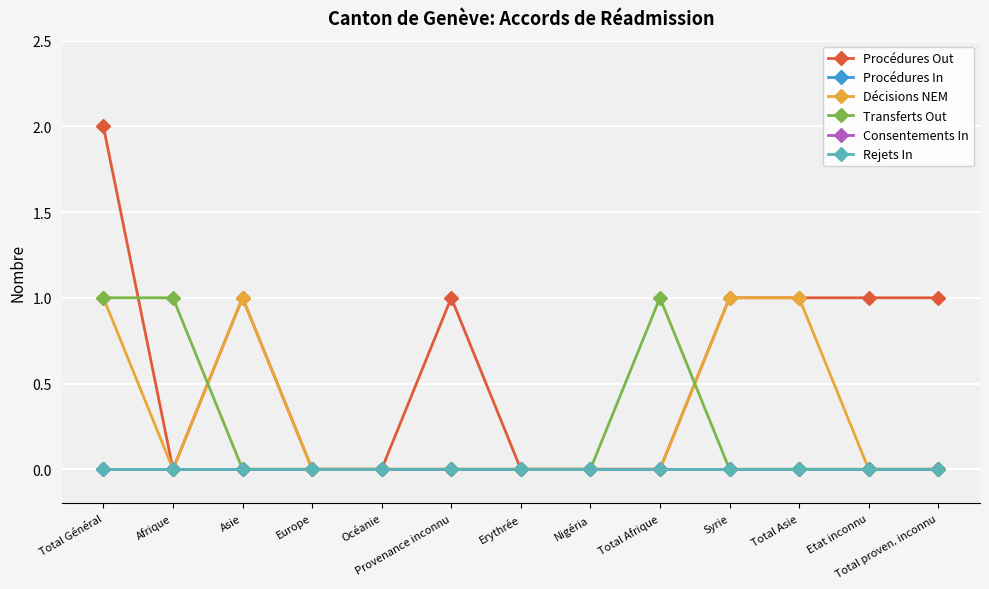

Does the chart have visible grid lines?

Yes